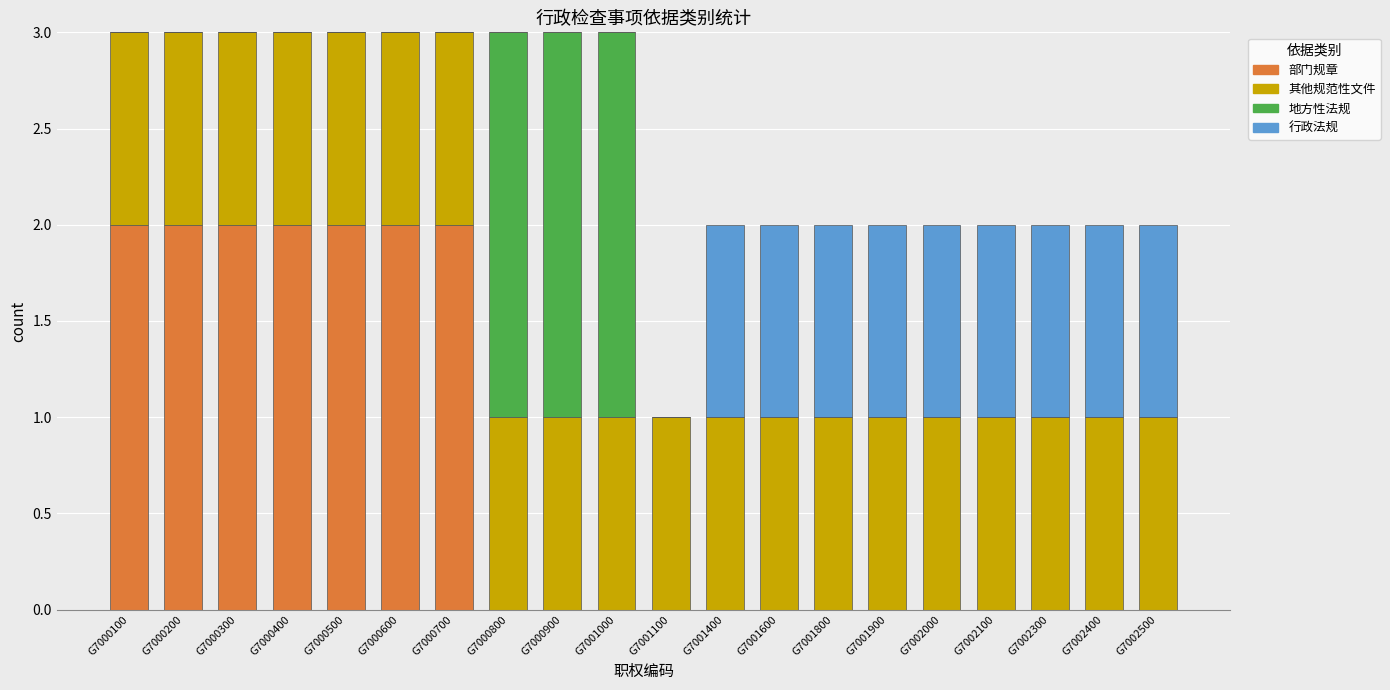

Is it true that 部门规章 equals -1 at G7001100?

False